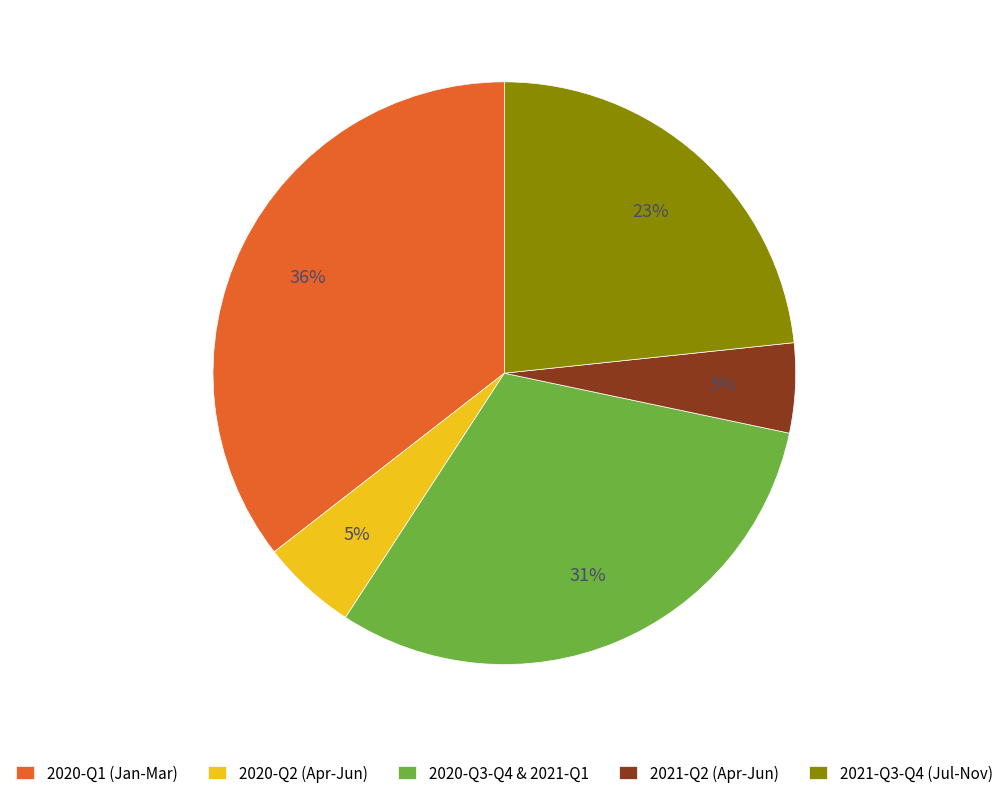

Which has a higher value, 2020-Q3-Q4 & 2021-Q1 or 2020-Q2 (Apr-Jun)?

2020-Q3-Q4 & 2021-Q1